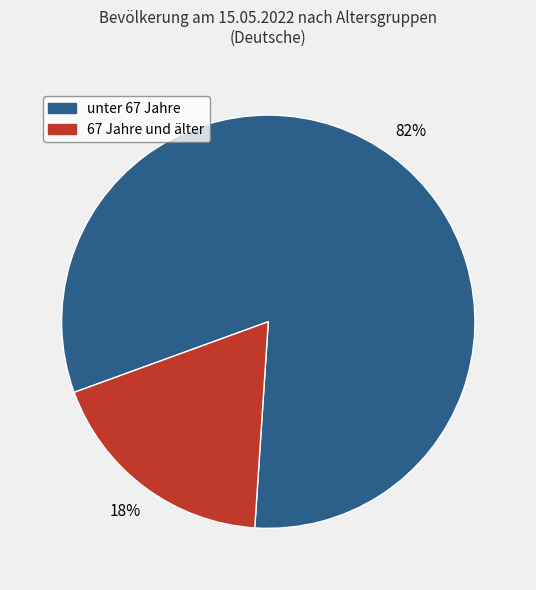

Is there a majority slice in this chart?

Yes